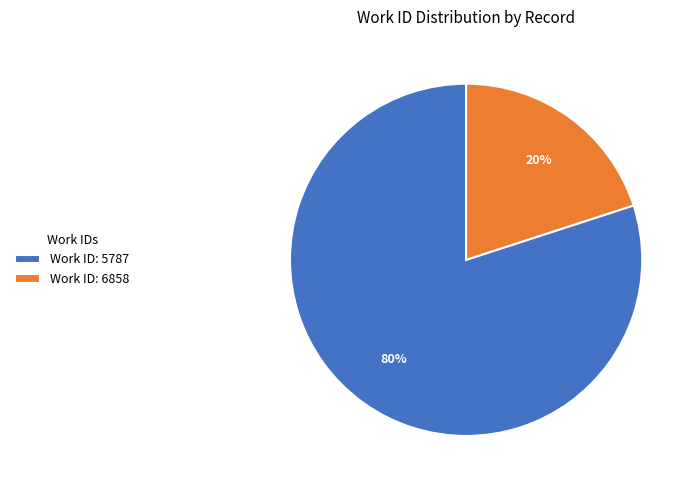

Count the number of slices in the pie.

2